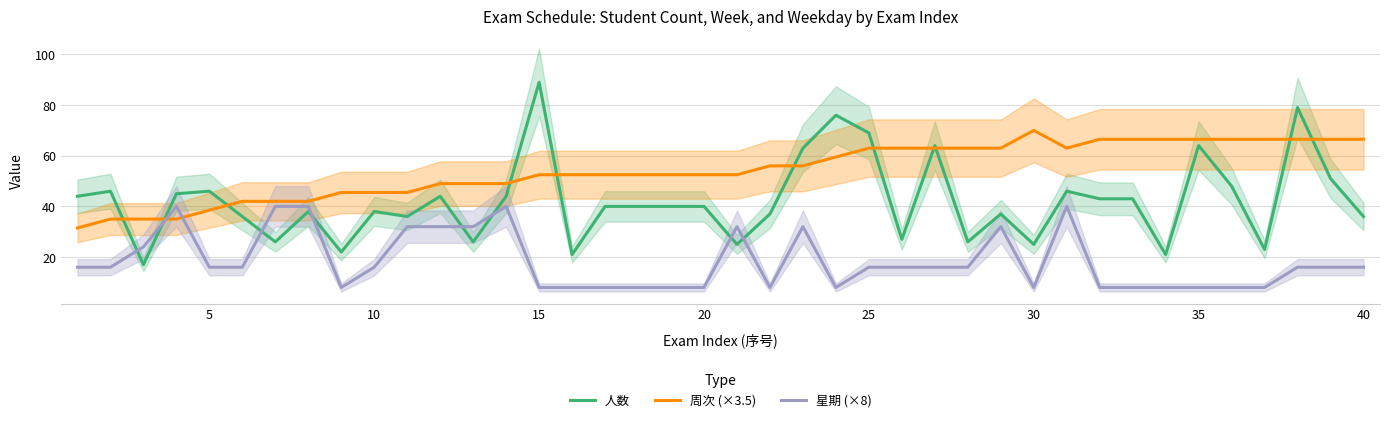

Does the chart display data point markers on the line(s)?

No